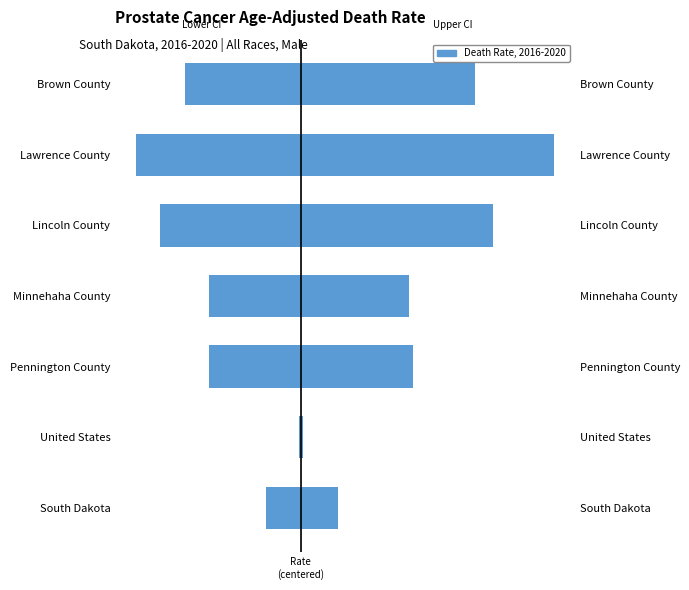

What position from the right is South Dakota?

7